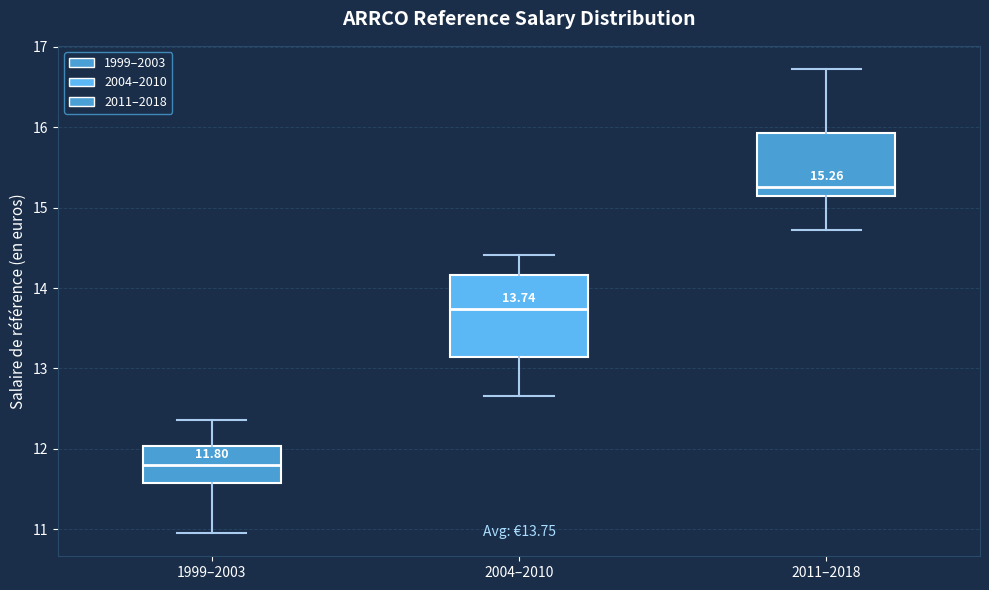

Which box's median line is the lowest?

1999–2003